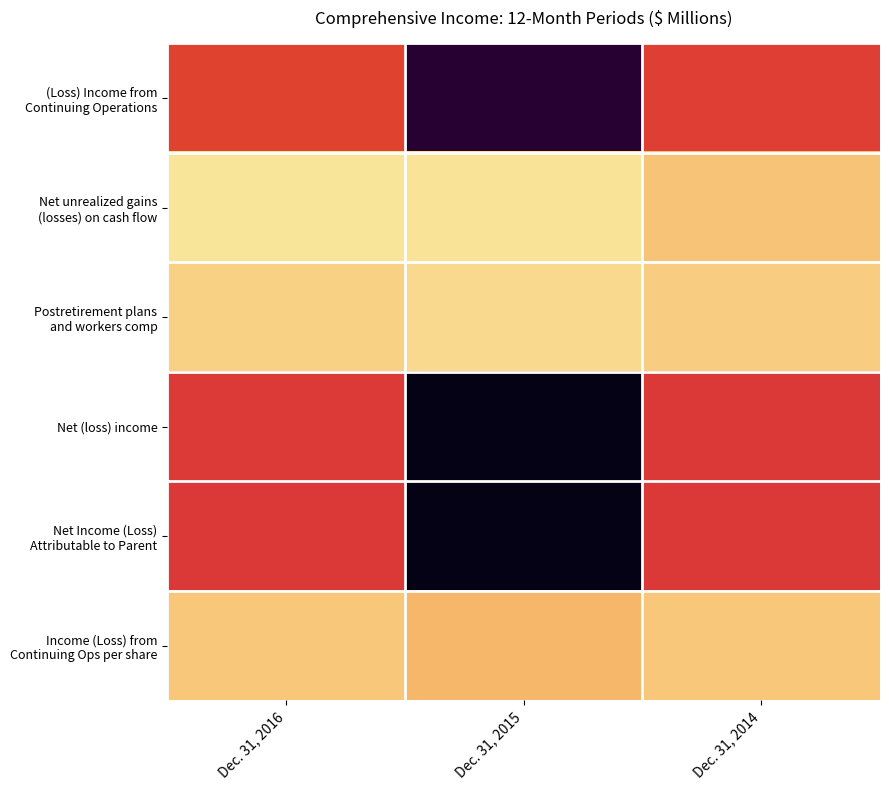

What is the difference between the highest and lowest values at Dec. 31, 2015?

2037.5